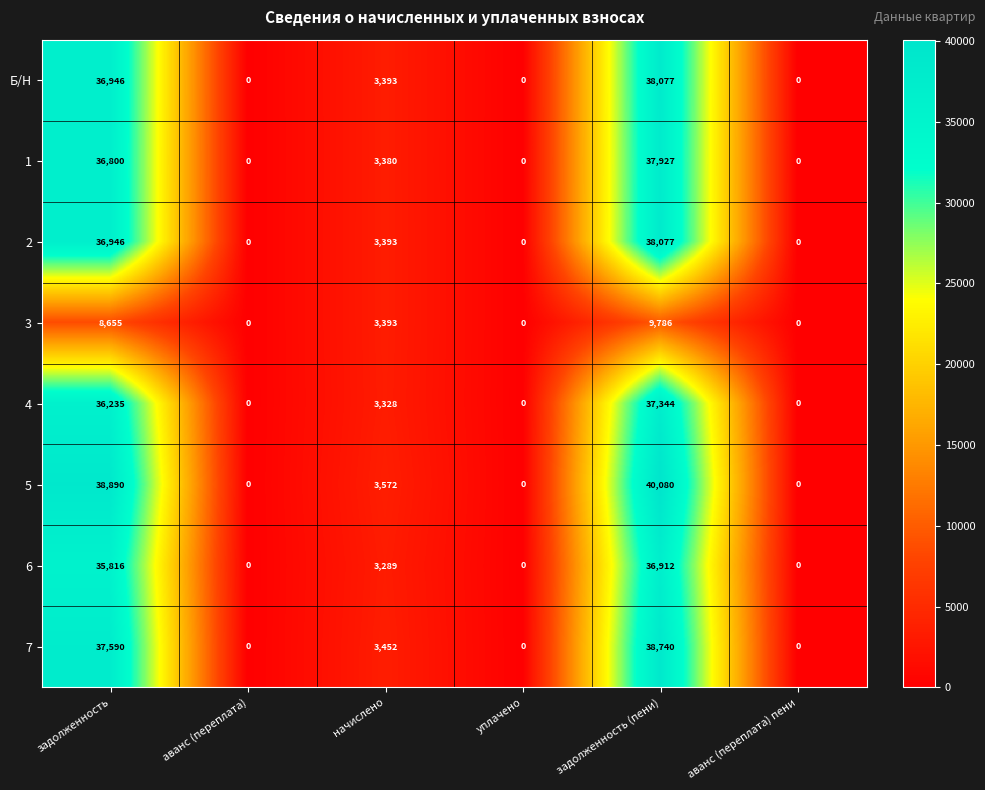

What is the average value of the 5 series?

13757